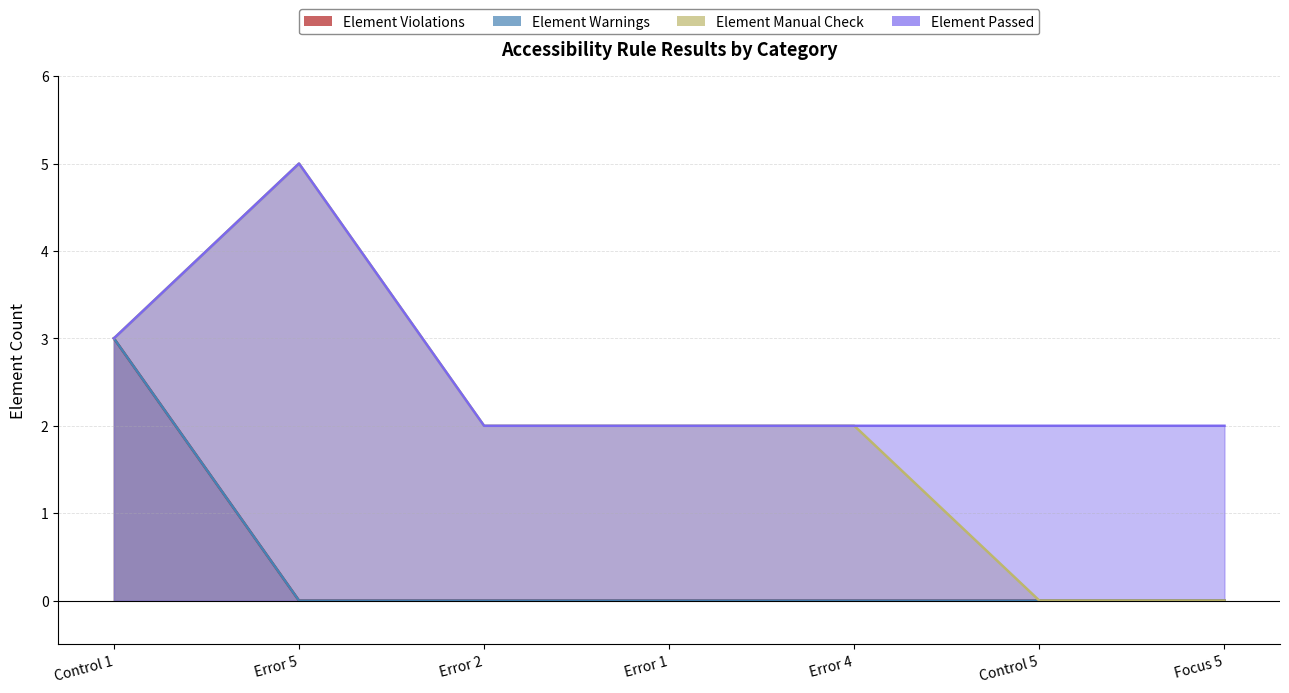

Between Error 5 and Error 1, which is larger?

Error 5